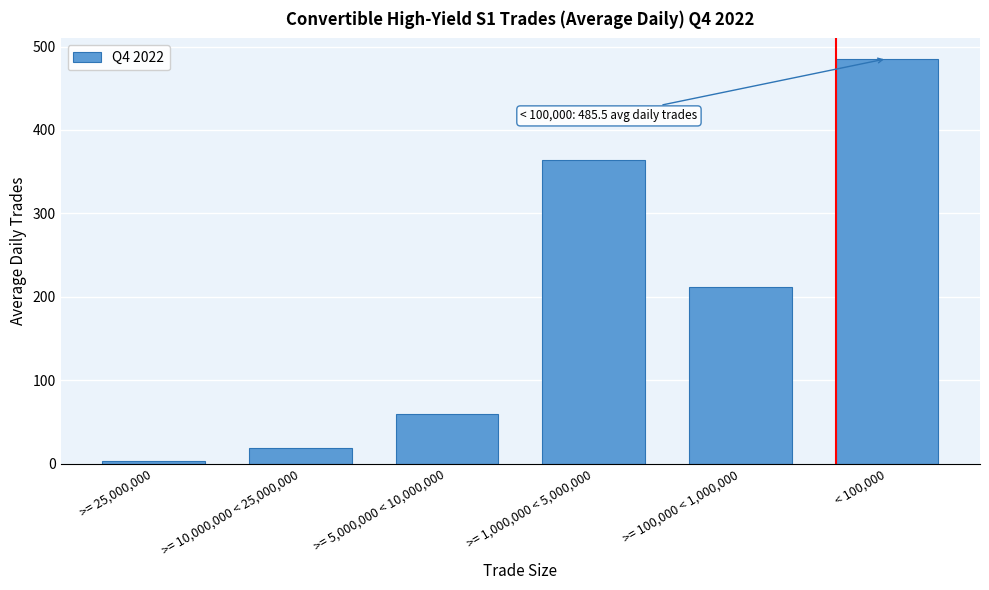

Reading left to right, transcribe all the data shown in this chart.

3.0	18.9	60.0	363.9	211.5	485.5